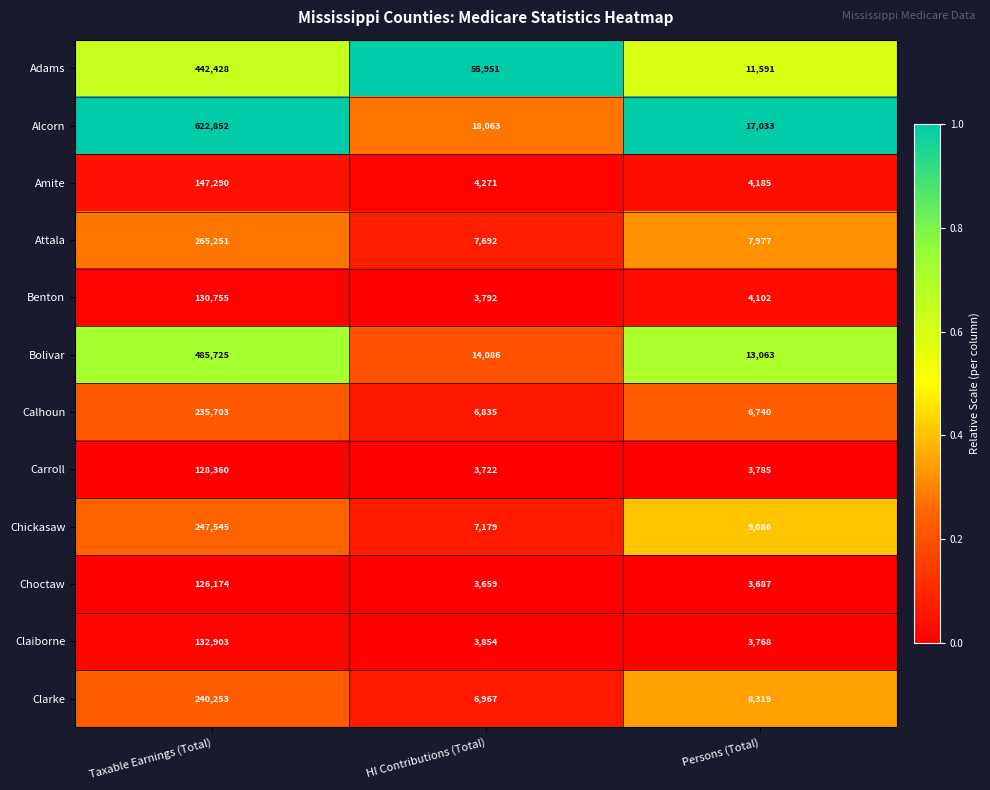

What is the difference between the highest and lowest values at Persons (Total)?

13346